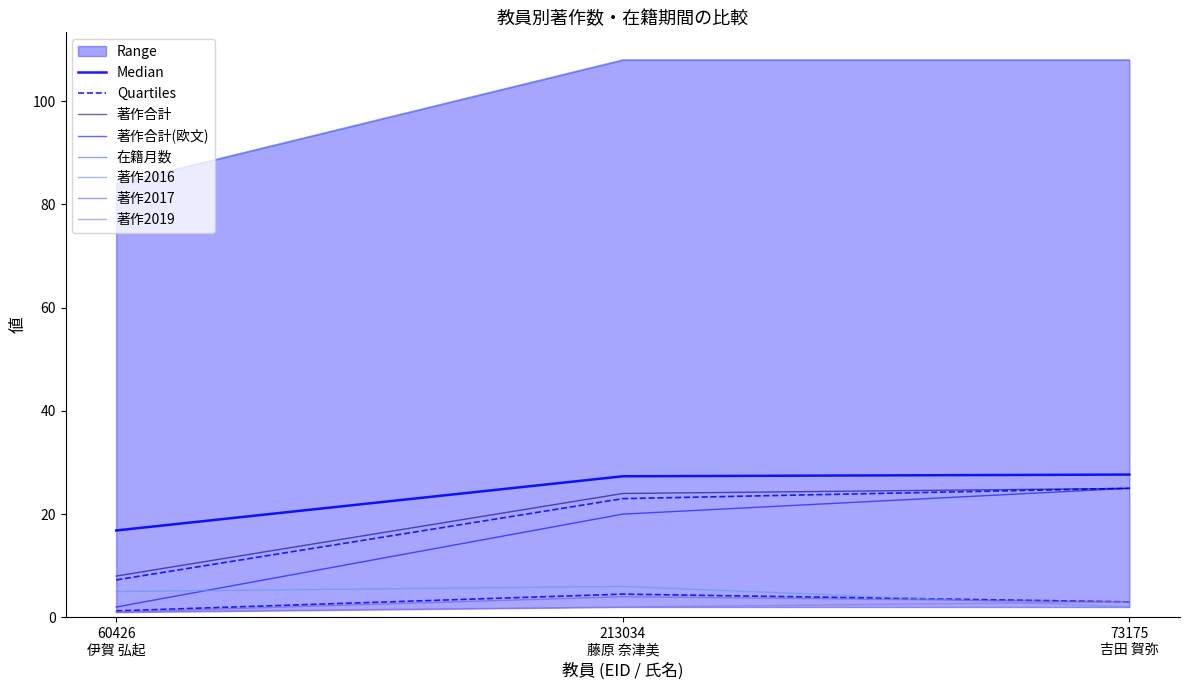

At how many categories does at least one series exceed 76?

3